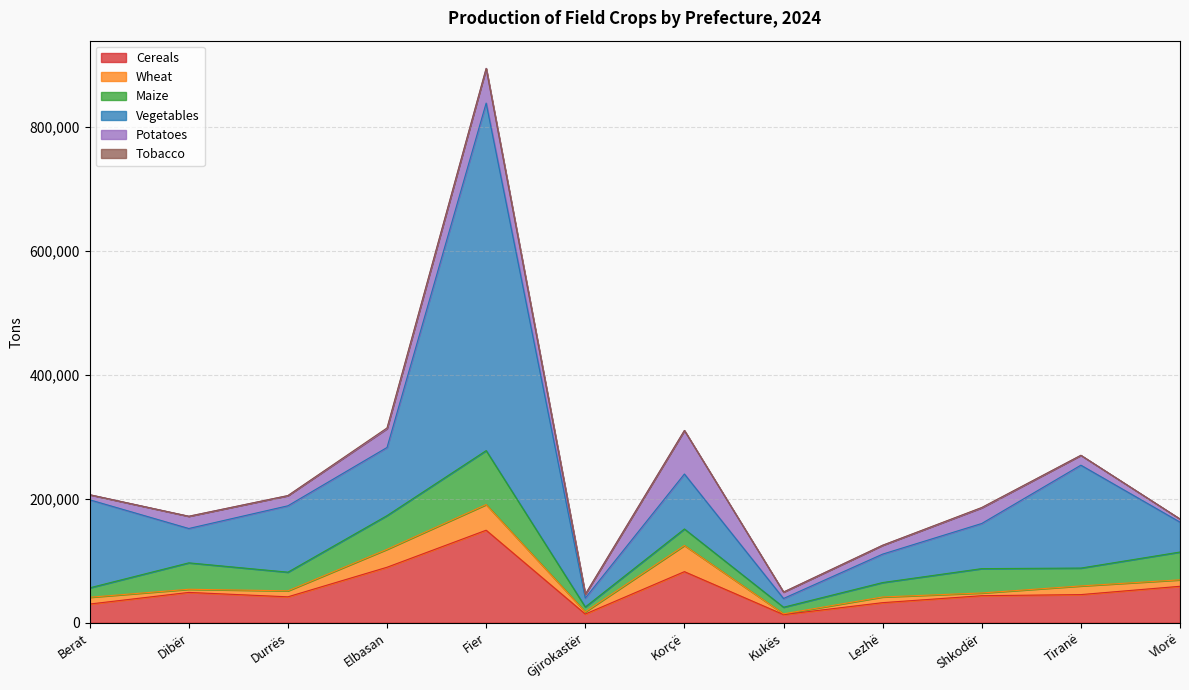

Where is the first local minimum for Wheat?

Dibër